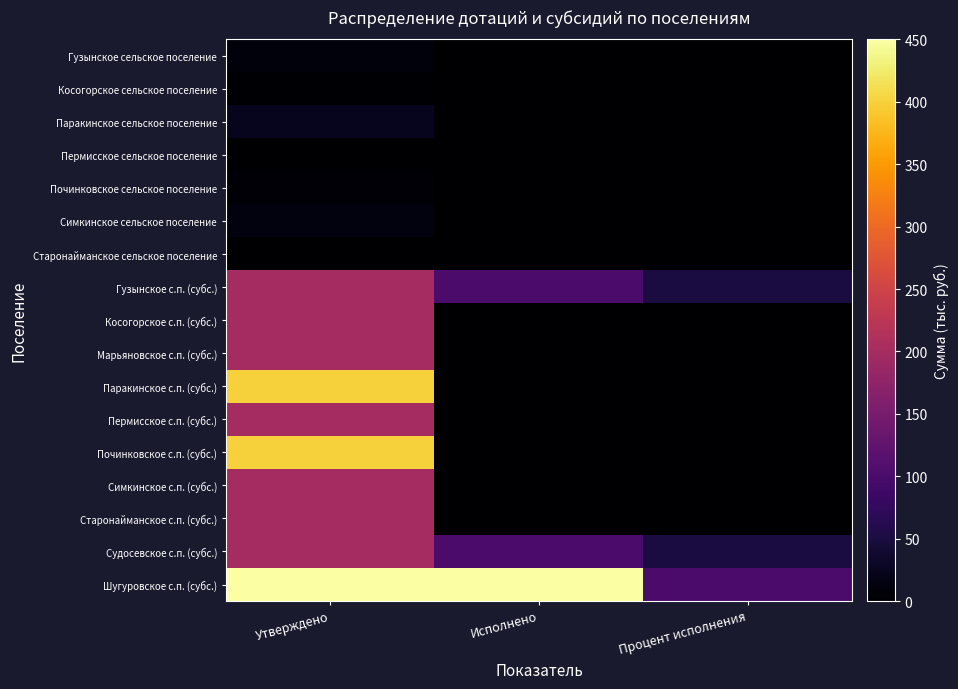

Between Утверждено and Исполнено, which is larger?

Утверждено